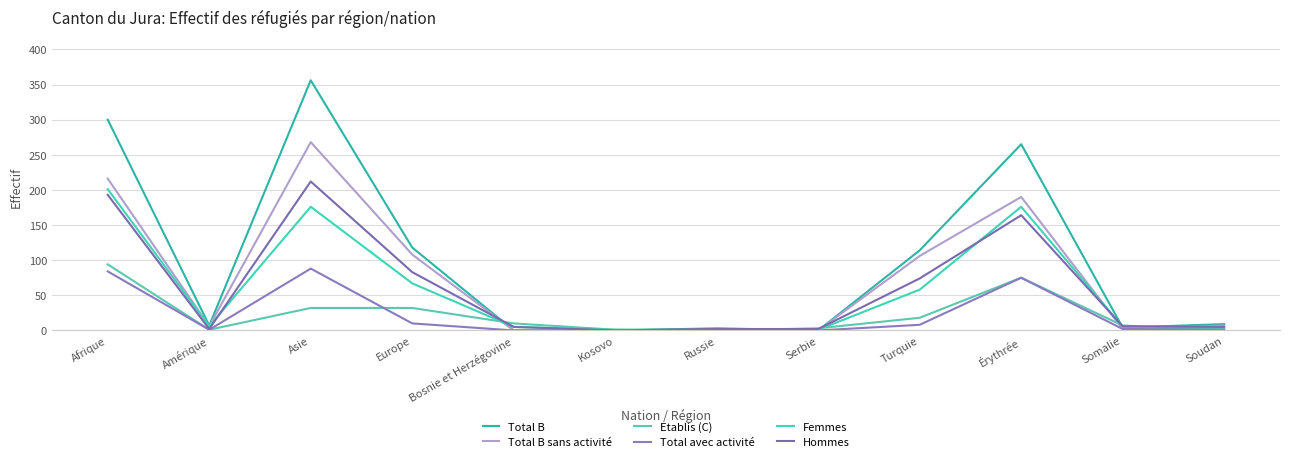

What are all the series names shown in the legend?

Total B, Total B sans activité, Etablis (C), Total avec activité, Femmes, Hommes